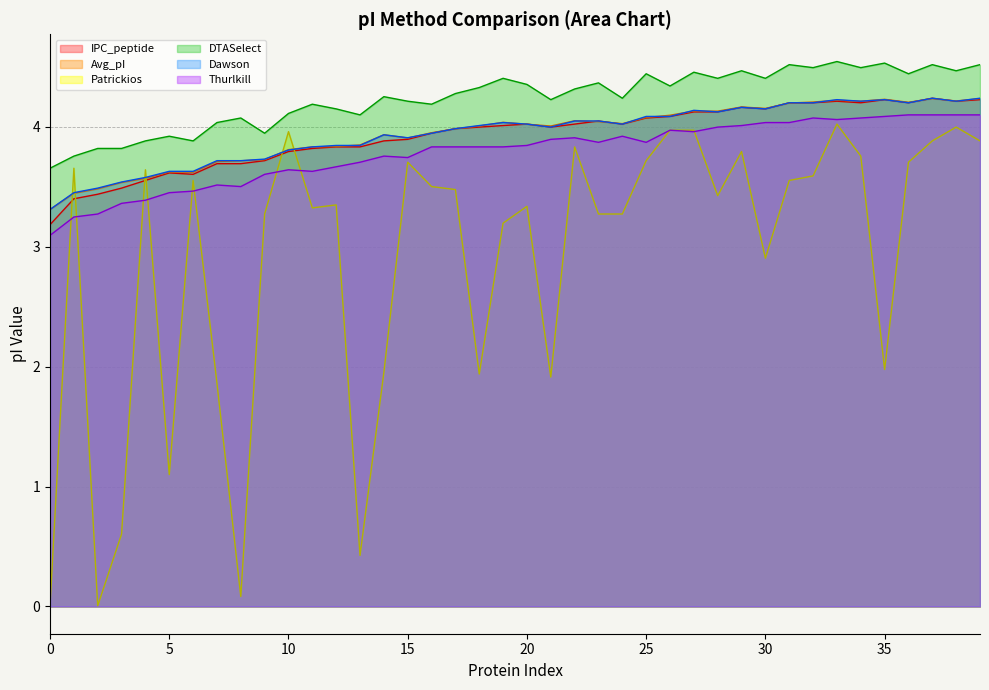

Count the number of categories in the chart.

40